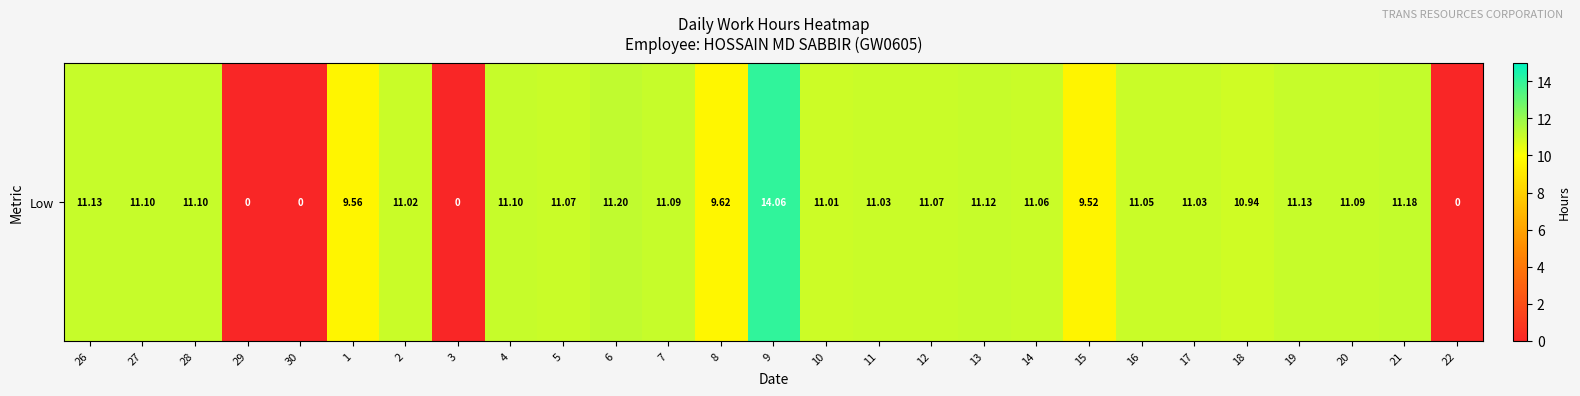

What is the average value?

9.4